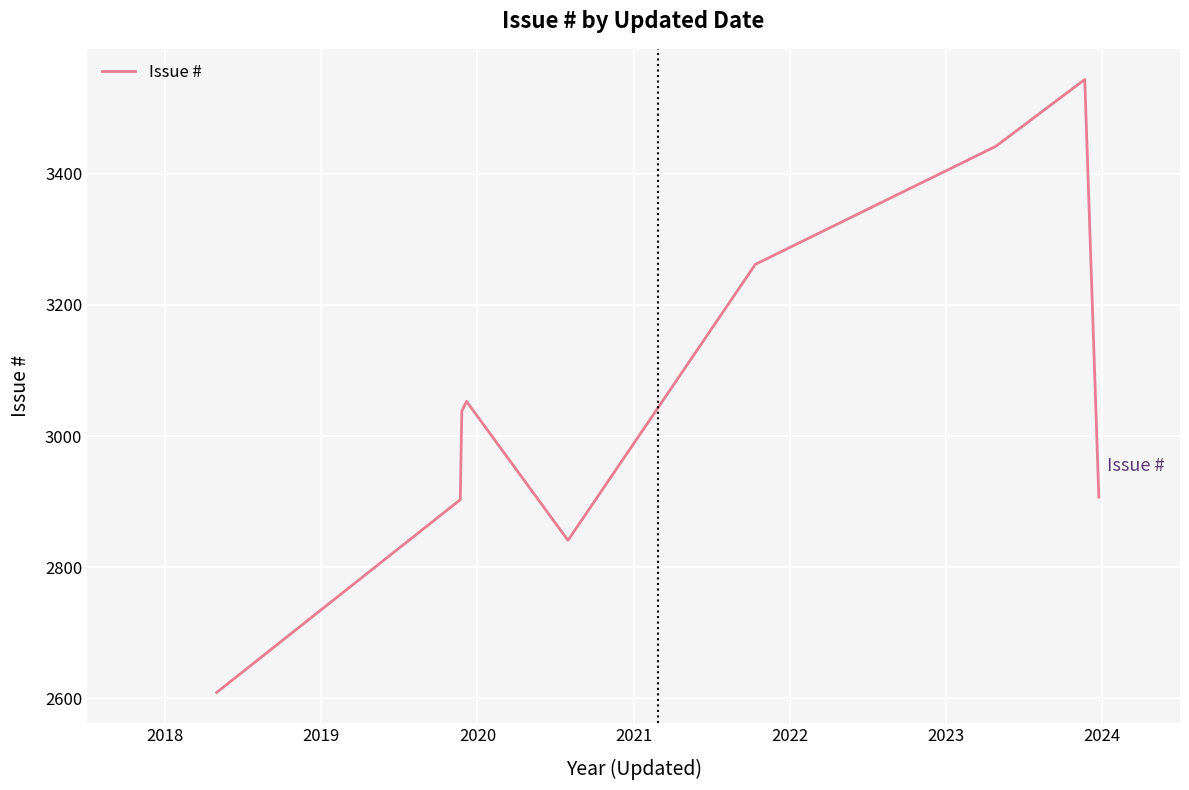

What is the minimum value shown in the chart?

2609